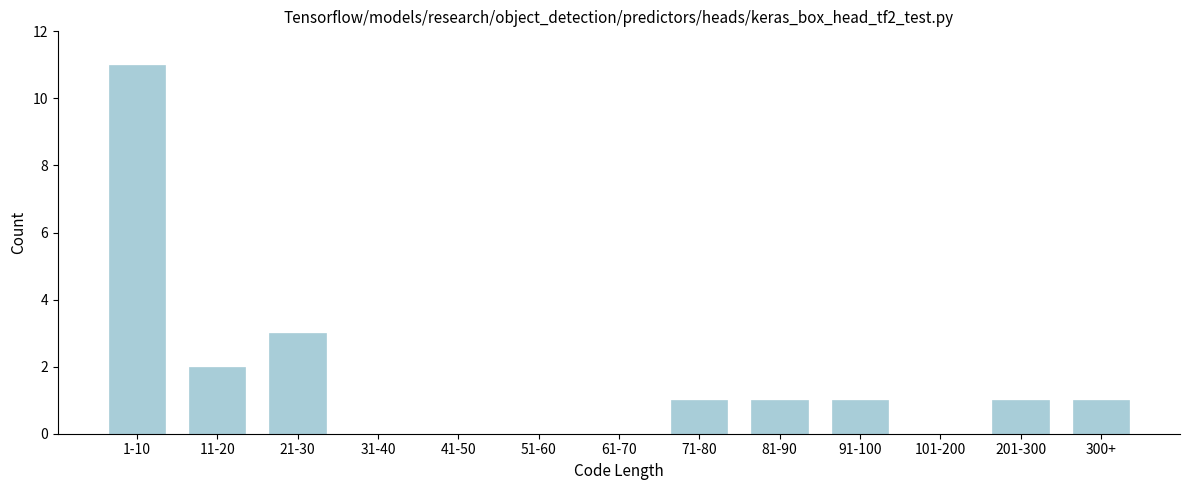

Reading right to left, list all the values displayed in this chart.

300+=1	201-300=1	101-200=0	91-100=1	81-90=1	71-80=1	61-70=0	51-60=0	41-50=0	31-40=0	21-30=3	11-20=2	1-10=11